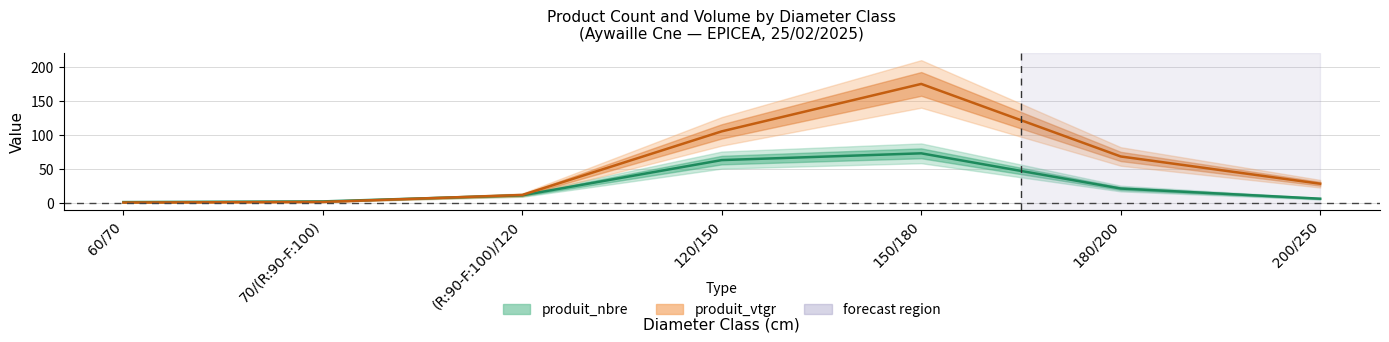

Where do produit_nbre and produit_vtgr first cross each other?

70/(R:90-F:100) and (R:90-F:100)/120